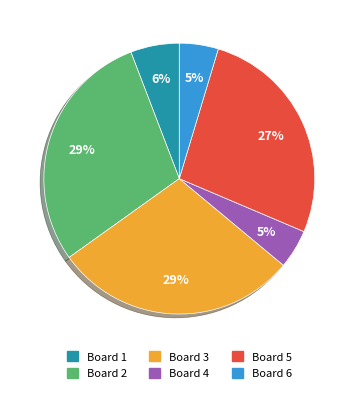

Which has a higher value, Board 1 or Board 5?

Board 5